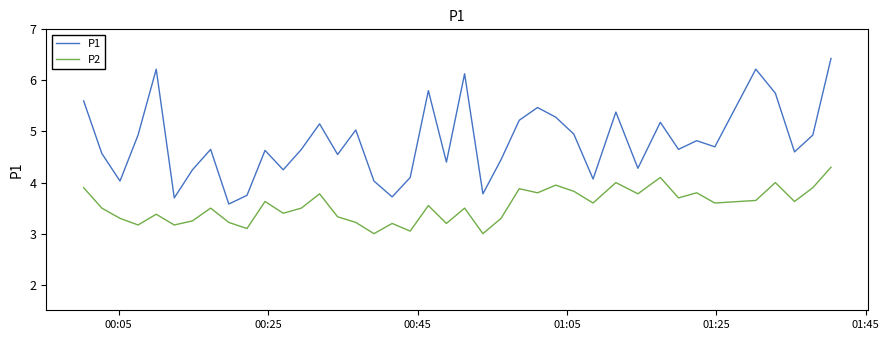

What is the lowest value of the P1 series?

3.6